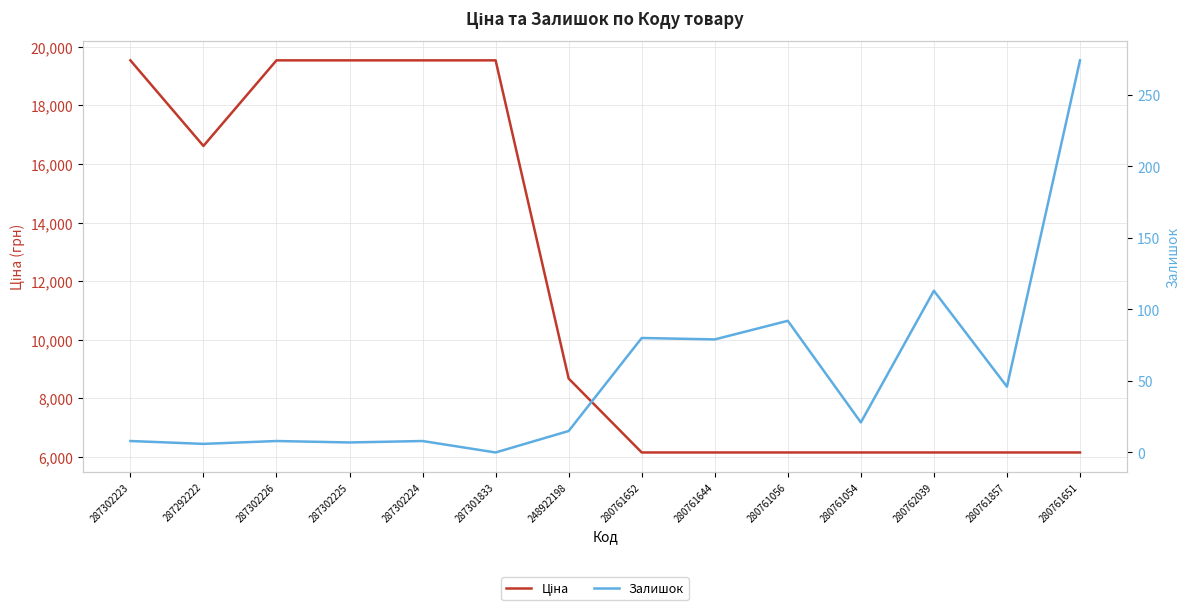

At which category is the sum across all series the highest?

287302223